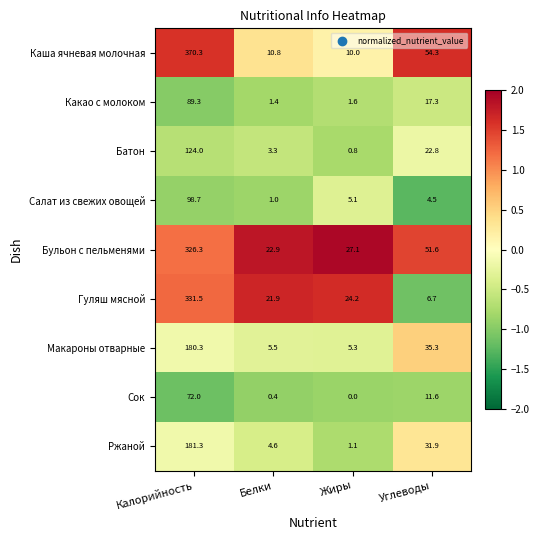

At how many categories does at least one series exceed 0?

4